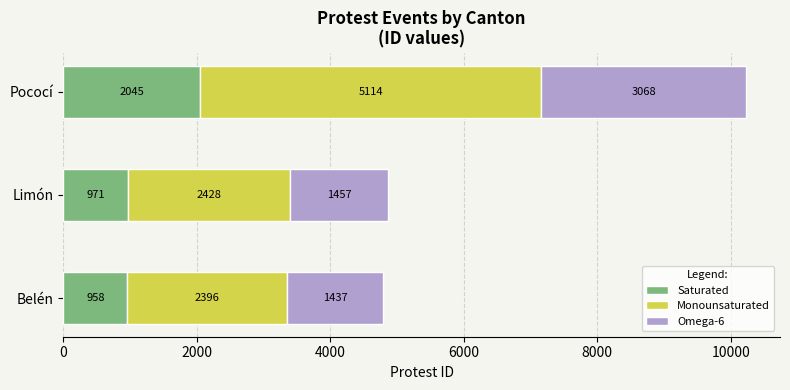

What value does the Saturated series have at Pococí?

2045.4